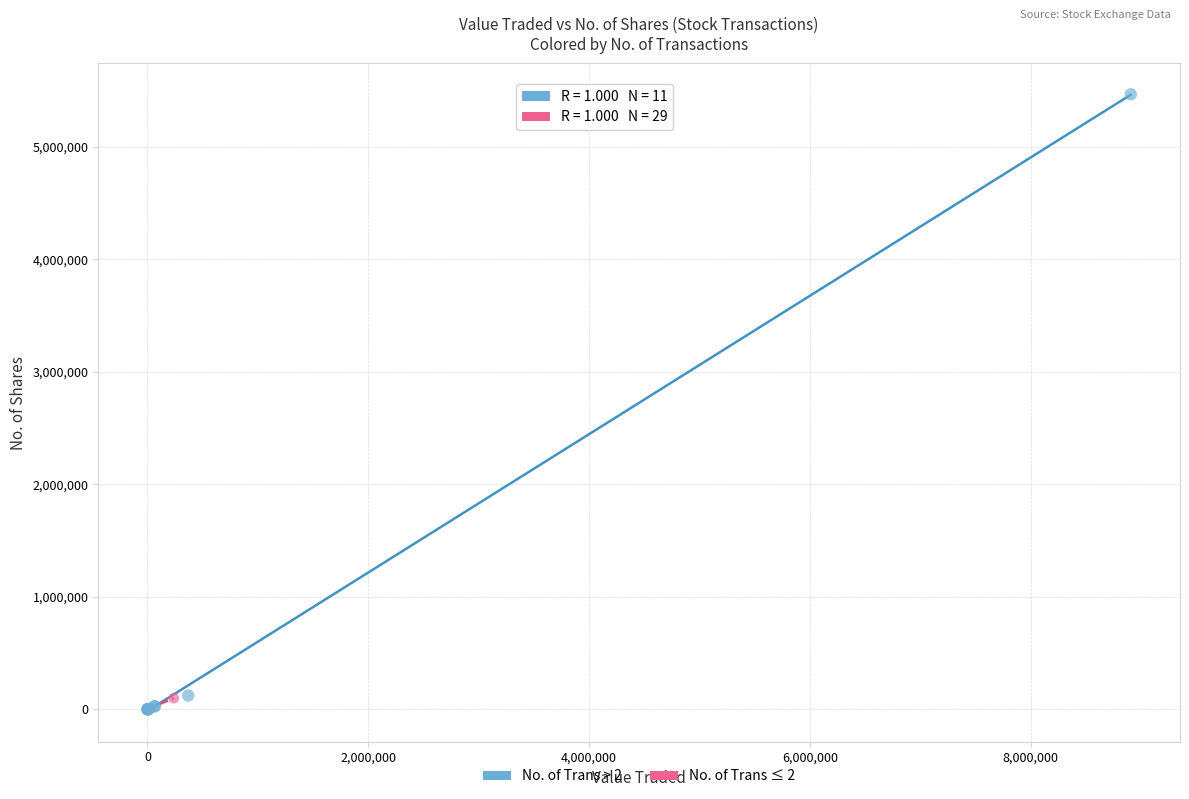

What are all the series names shown in the legend?

No. of Trans > 2, No. of Trans ≤ 2